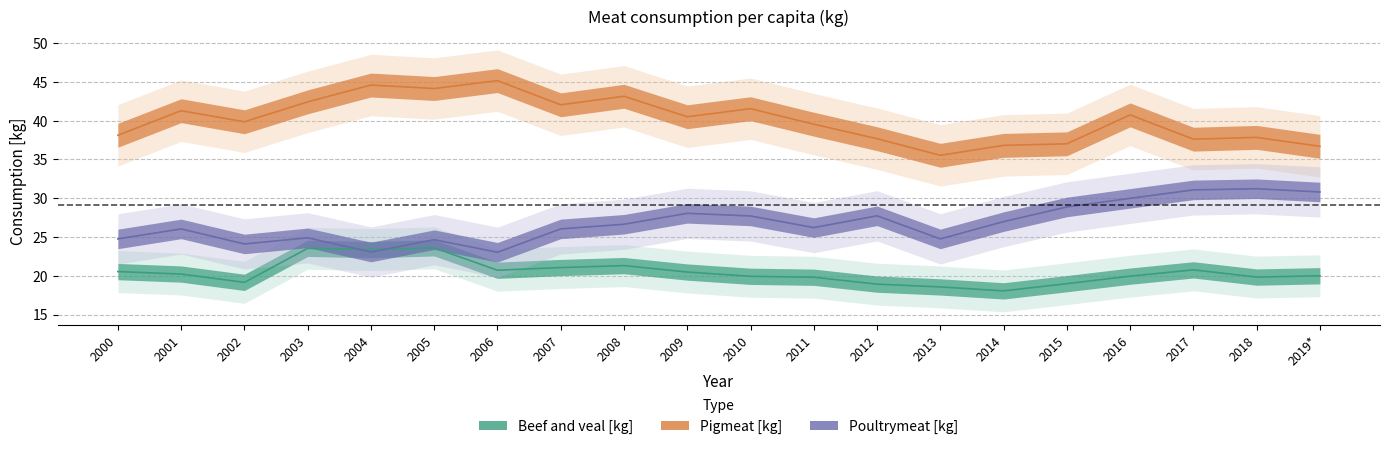

True or false: Beef and veal [kg] has a value of 27.1 at 2002.

False